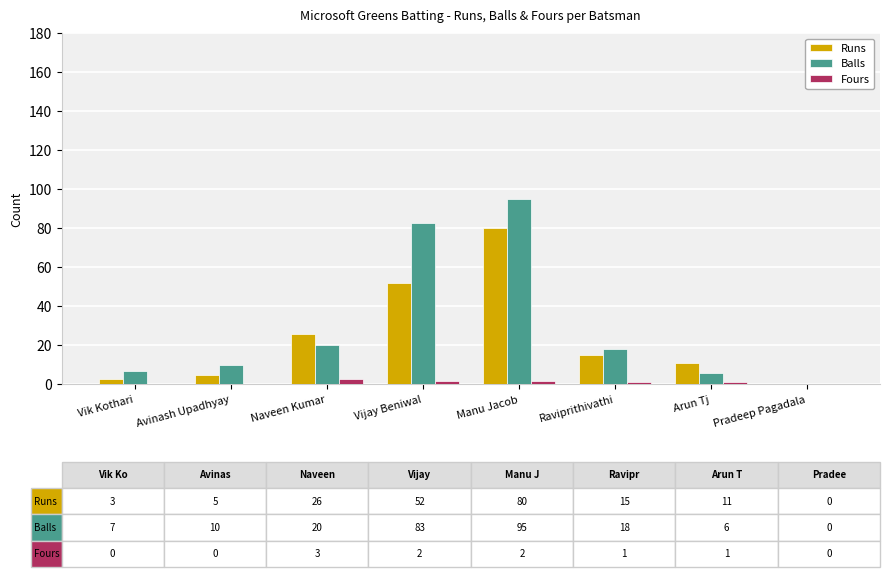

Reading left to right, what are all the values shown in this chart?

Runs: Vik Kothari=3	Avinash Upadhyay=5	Naveen Kumar=26	Vijay Beniwal=52	Manu Jacob=80	Raviprithivathi=15	Arun Tj=11	Pradeep Pagadala=0
Balls: Vik Kothari=7	Avinash Upadhyay=10	Naveen Kumar=20	Vijay Beniwal=83	Manu Jacob=95	Raviprithivathi=18	Arun Tj=6	Pradeep Pagadala=0
Fours: Vik Kothari=0	Avinash Upadhyay=0	Naveen Kumar=3	Vijay Beniwal=2	Manu Jacob=2	Raviprithivathi=1	Arun Tj=1	Pradeep Pagadala=0